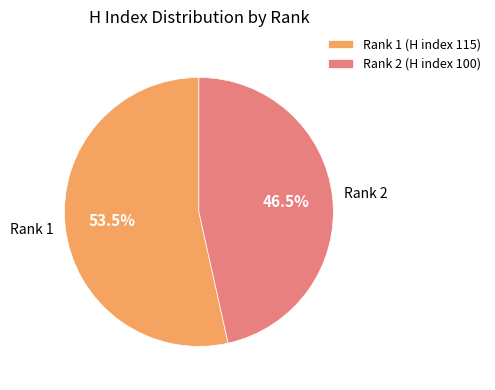

Which has a higher value, Rank 2 (H index 100) or Rank 1 (H index 115)?

Rank 1 (H index 115)